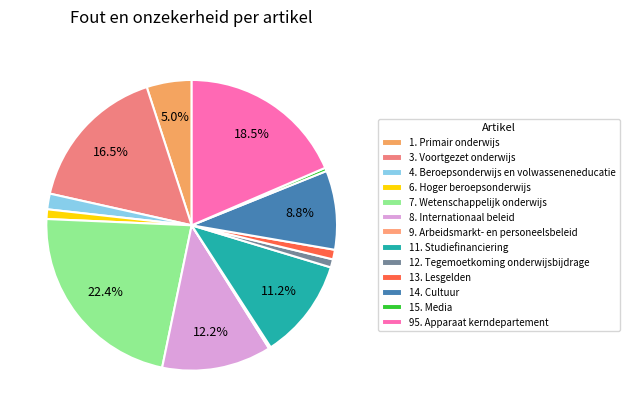

To the nearest percent, what percentage of the pie is 95. Apparaat kerndepartement?

19%